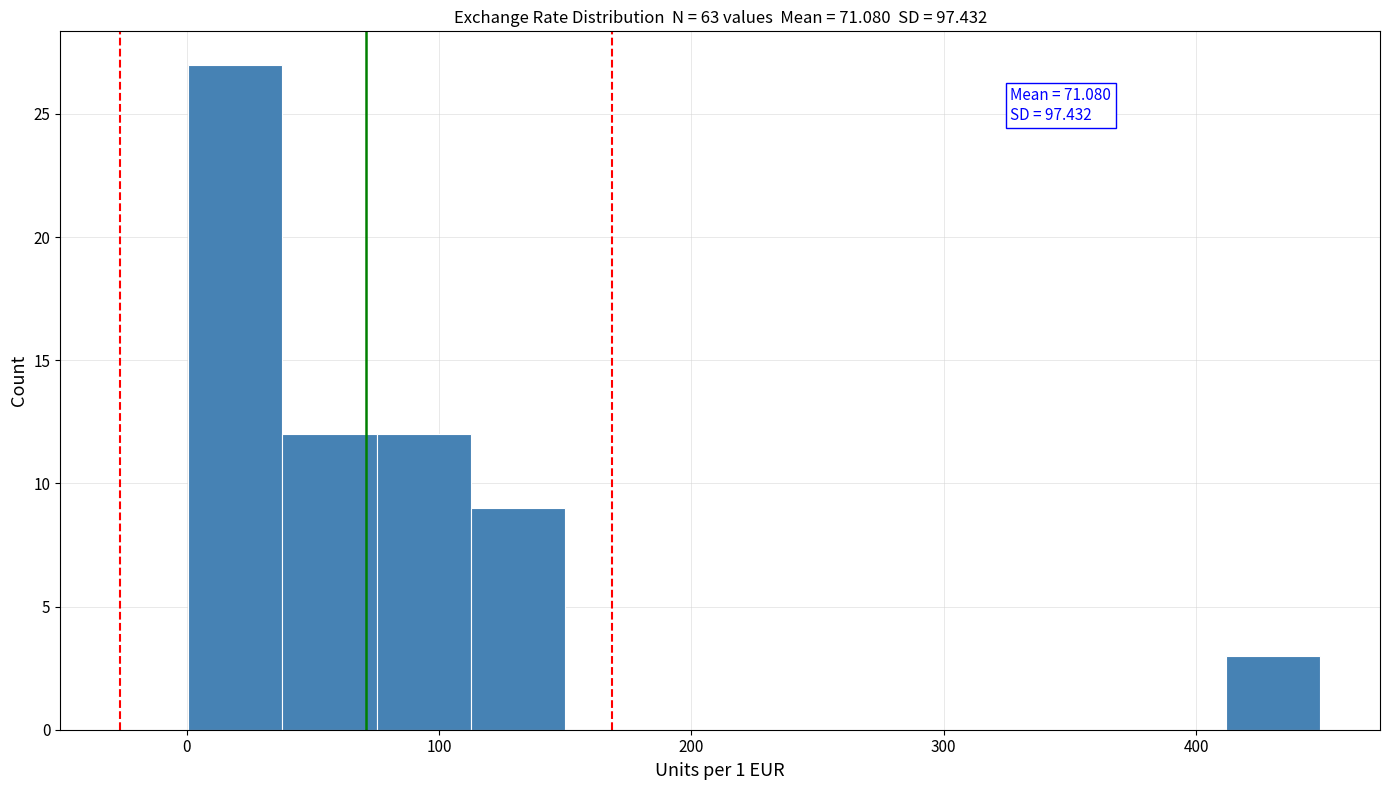

Read against the x-axis, roughly where is the centre of the tallest bar?

20